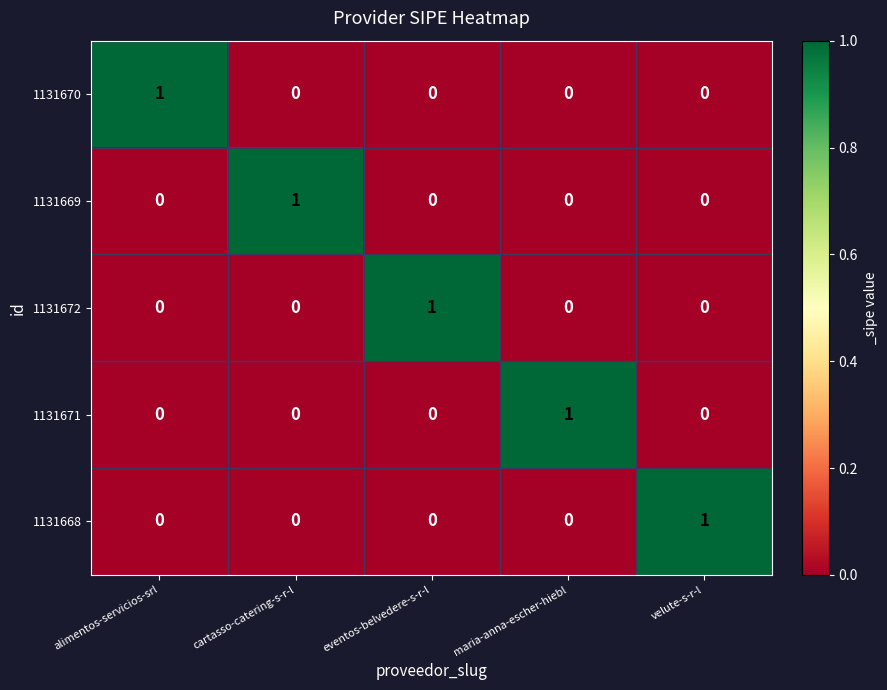

The 1131668 series shows 0 at maria-anna-escher-hiebl. True or false?

True